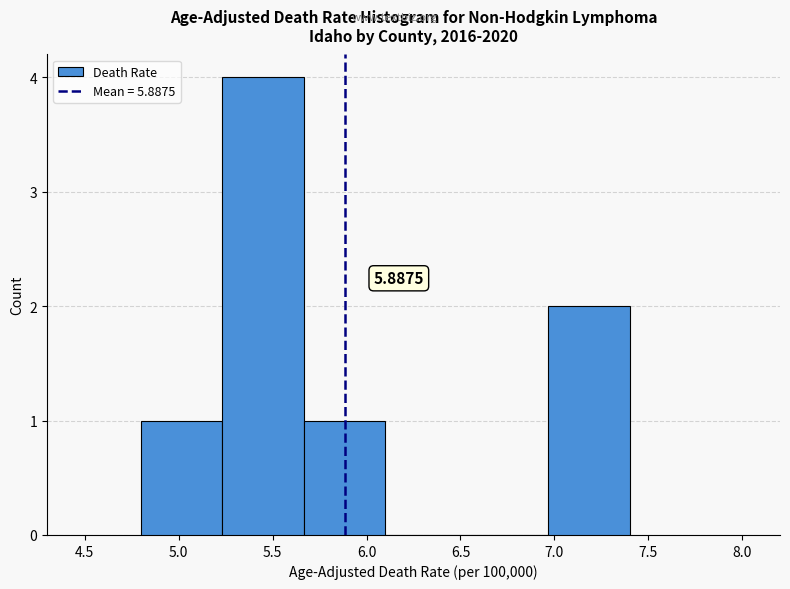

Which range on the x-axis has the tallest bar?

5.25 to 5.65